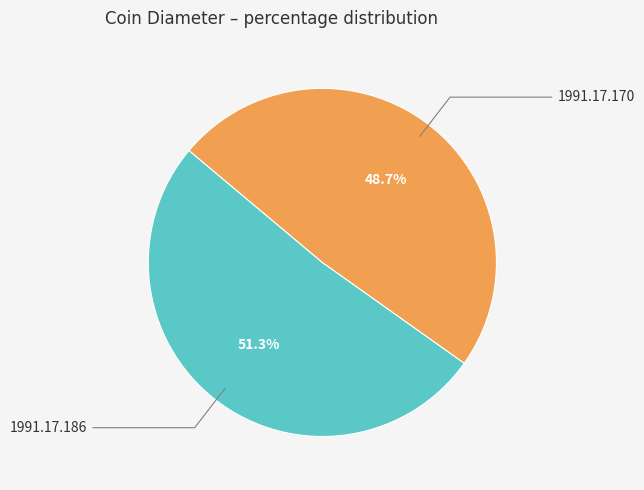

Is there any slice that represents more than half of the pie?

Yes